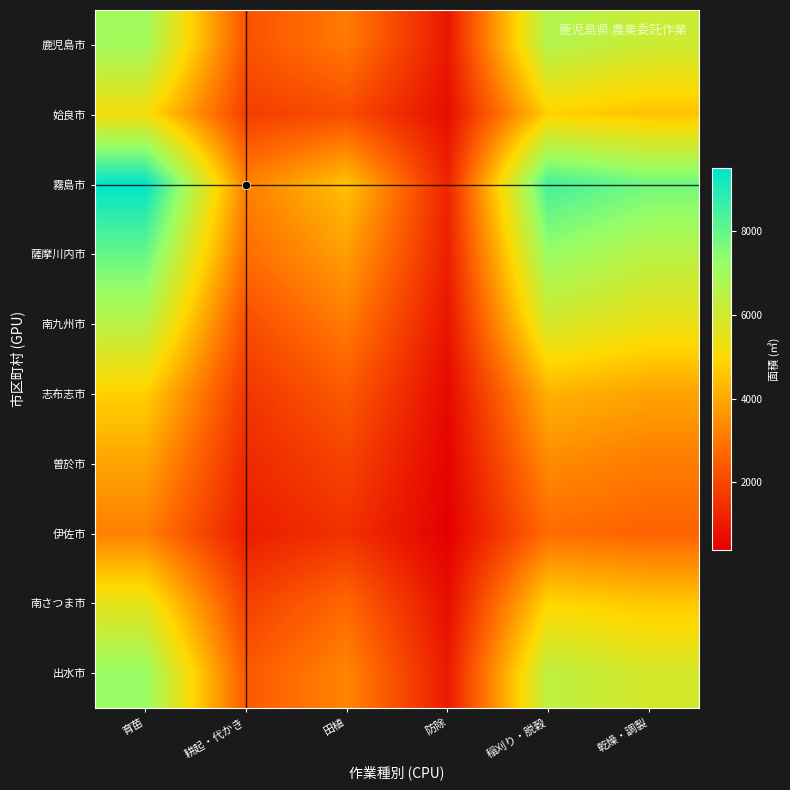

Reading right to left, transcribe all the data shown in this chart.

鹿児島市: 乾燥・調製=6098	稲刈り・脱穀=6667	防除=936	田植=3075	耕起・代かき=2242	育苗=7030
姶良市: 乾燥・調製=4500	稲刈り・脱穀=4800	防除=700	田植=2100	耕起・代かき=1800	育苗=5200
霧島市: 乾燥・調製=7800	稲刈り・脱穀=8500	防除=1200	田植=4500	耕起・代かき=3200	育苗=9500
薩摩川内市: 乾燥・調製=6500	稲刈り・脱穀=7200	防除=1100	田植=3800	耕起・代かき=2800	育苗=8000
南九州市: 乾燥・調製=5400	稲刈り・脱穀=5900	防除=850	田植=3100	耕起・代かき=2100	育苗=6500
志布志市: 乾燥・調製=3900	稲刈り・脱穀=4200	防除=600	田植=2400	耕起・代かき=1600	育苗=4800
曽於市: 乾燥・調製=3100	稲刈り・脱穀=3400	防除=480	田植=1900	耕起・代かき=1300	育苗=3900
伊佐市: 乾燥・調製=2600	稲刈り・脱穀=2800	防除=390	田植=1500	耕起・代かき=1050	育苗=3200
南さつま市: 乾燥・調製=4600	稲刈り・脱穀=4900	防除=720	田植=2700	耕起・代かき=1850	育苗=5500
出水市: 乾燥・調製=5900	稲刈り・脱穀=6400	防除=980	田植=3300	耕起・代かき=2400	育苗=7200